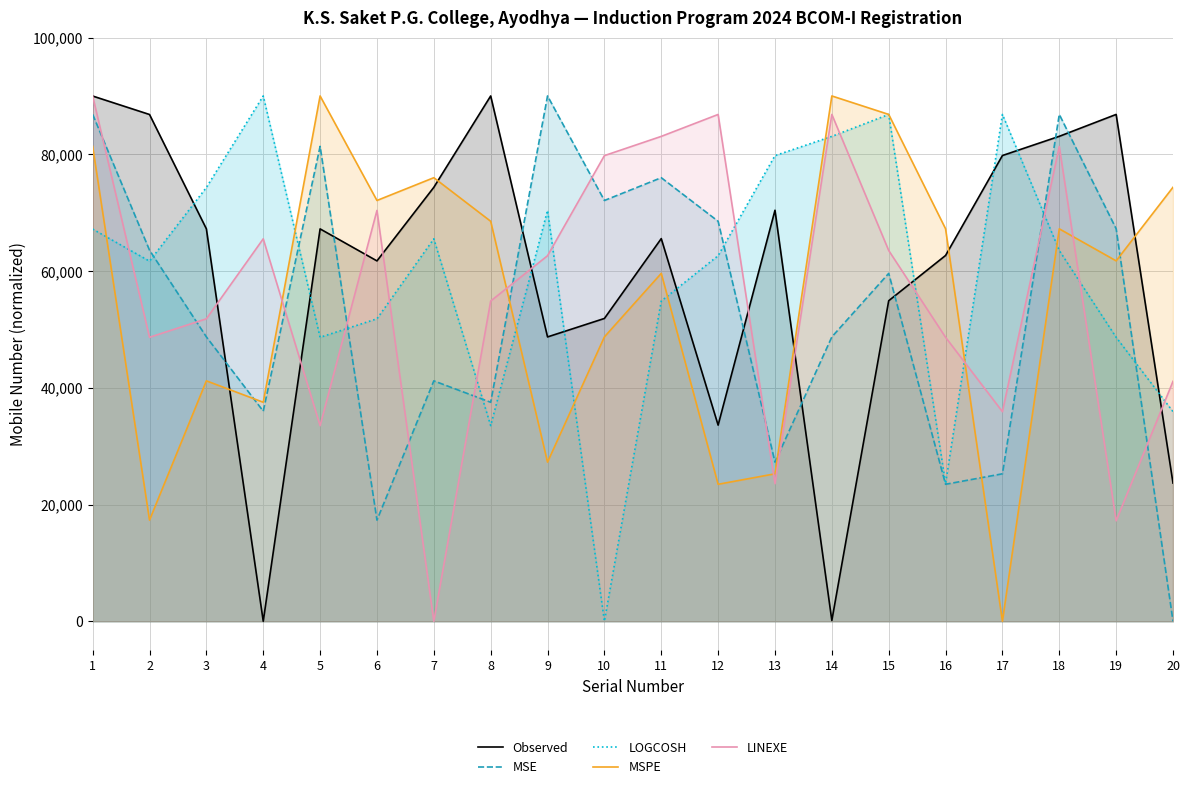

What is the difference between the second highest and second lowest values in the MSE series?

69522.5